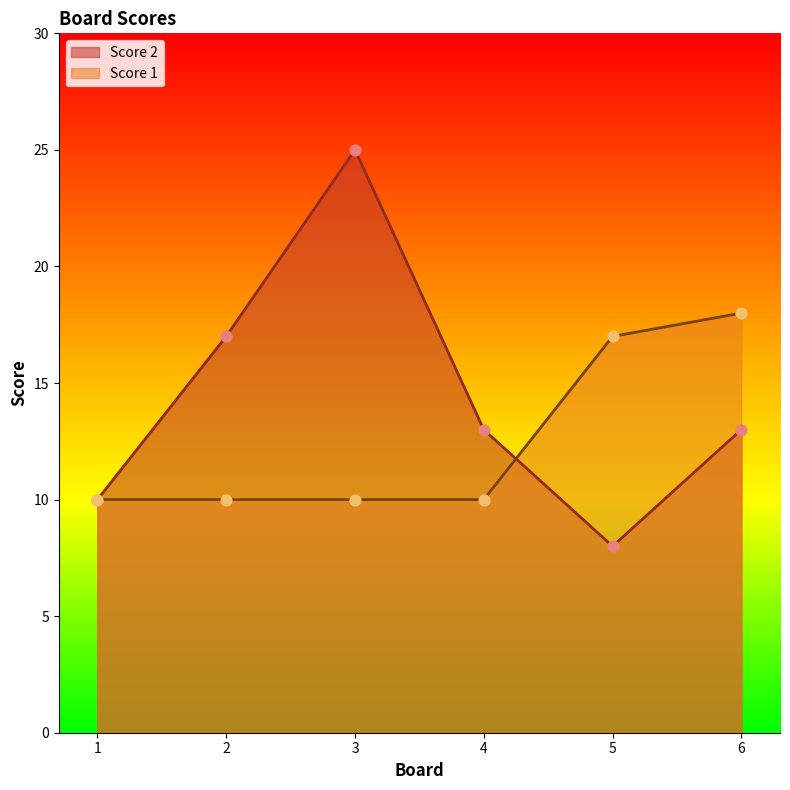

At how many categories does at least one series exceed 9?

6